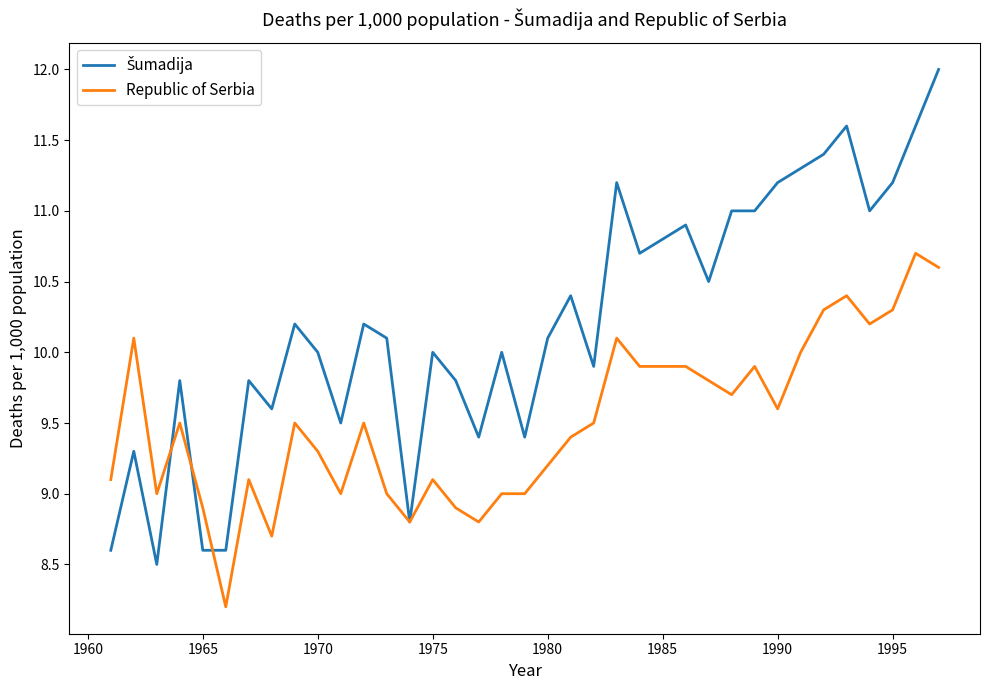

How many lines are shown in the chart?

2